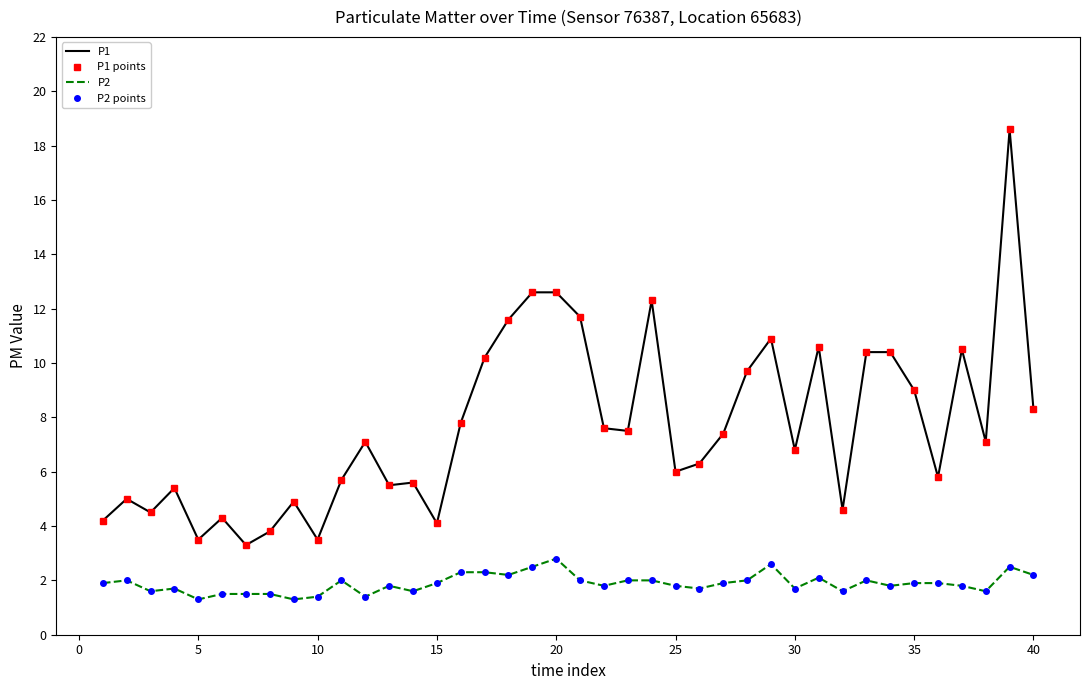

How many lines are shown in the chart?

4